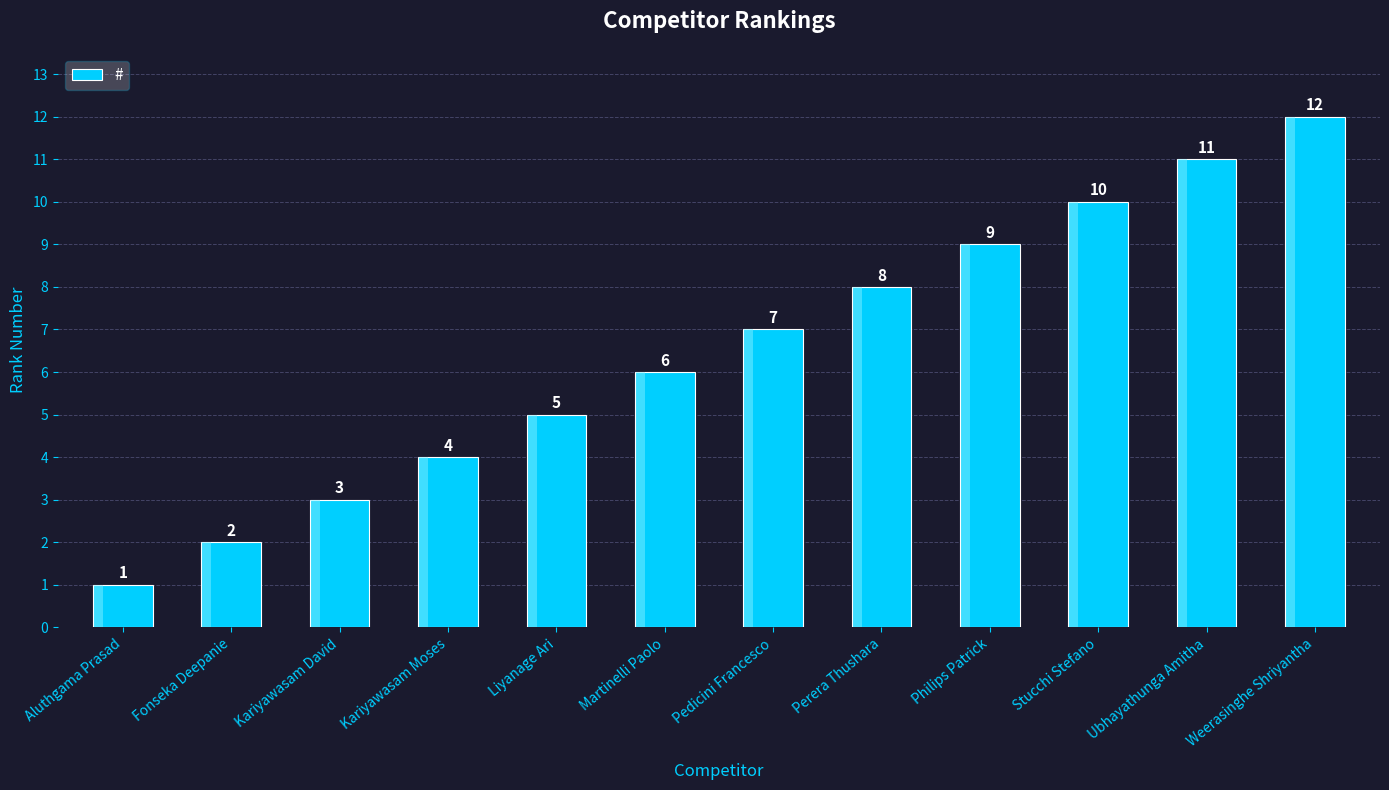

What is the difference between the values at Kariyawasam Moses and Philips Patrick?

5